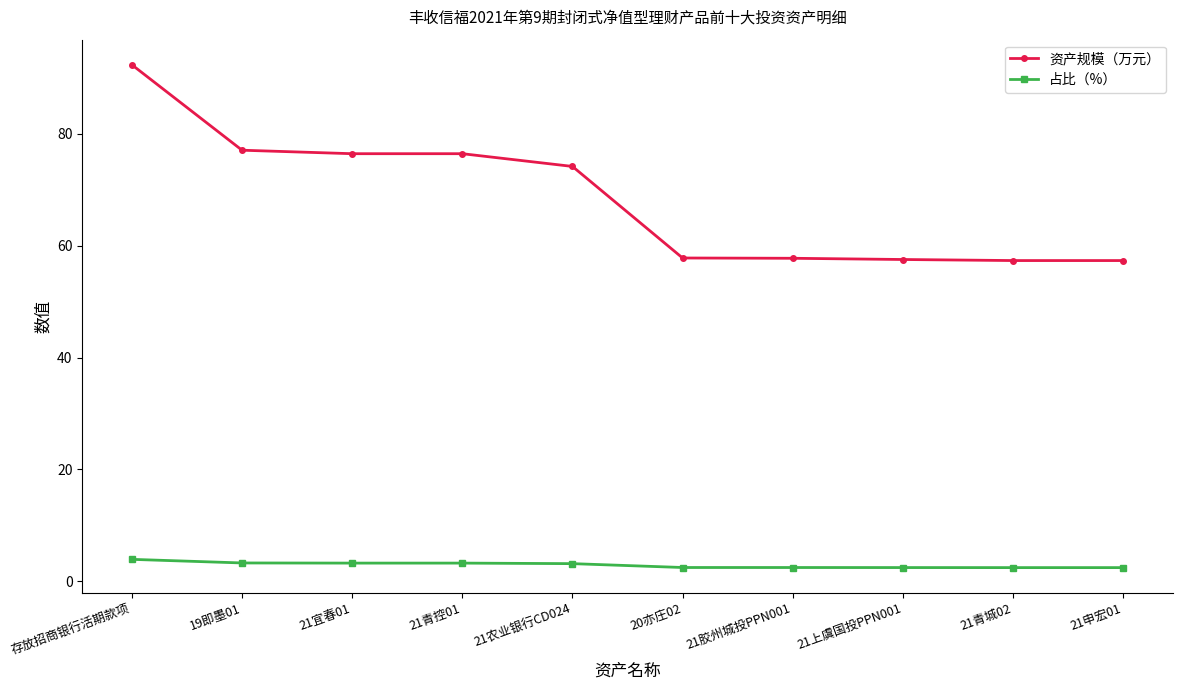

True or false: 占比（%） and 资产规模（万元） cross at least once.

False